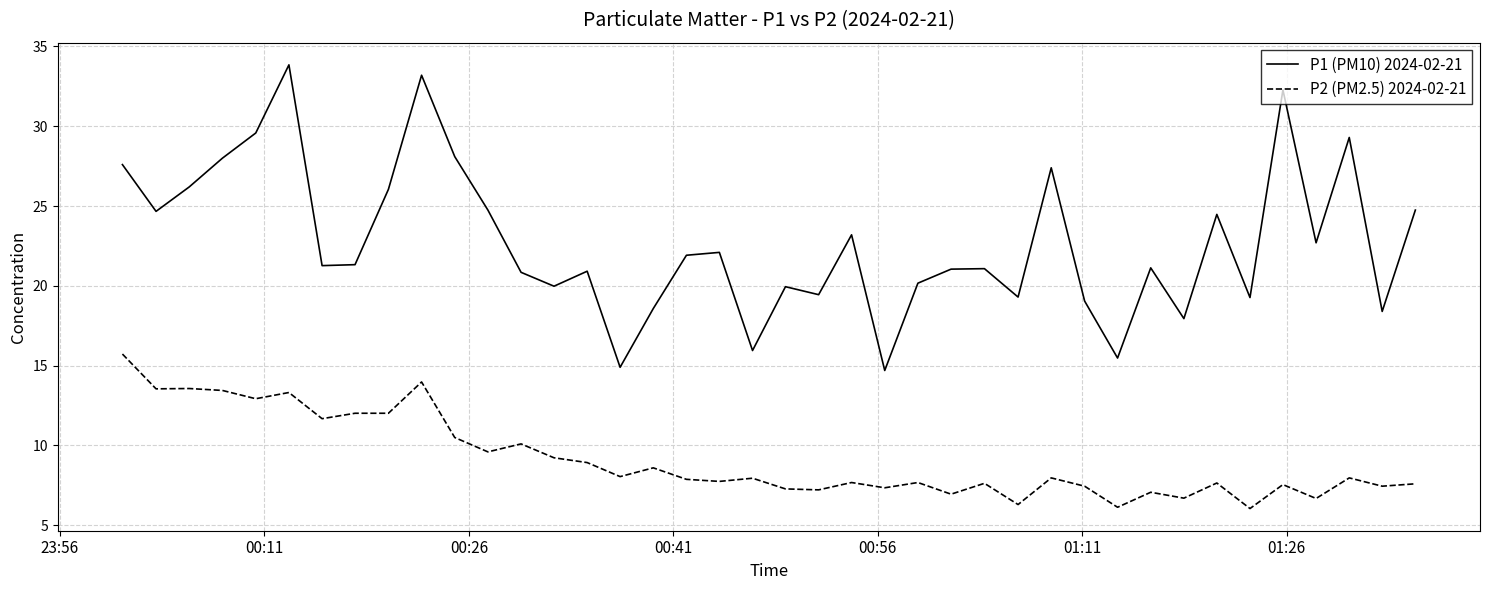

True or false: P1 (PM10) 2024-02-21 and P2 (PM2.5) 2024-02-21 intersect in this chart.

False